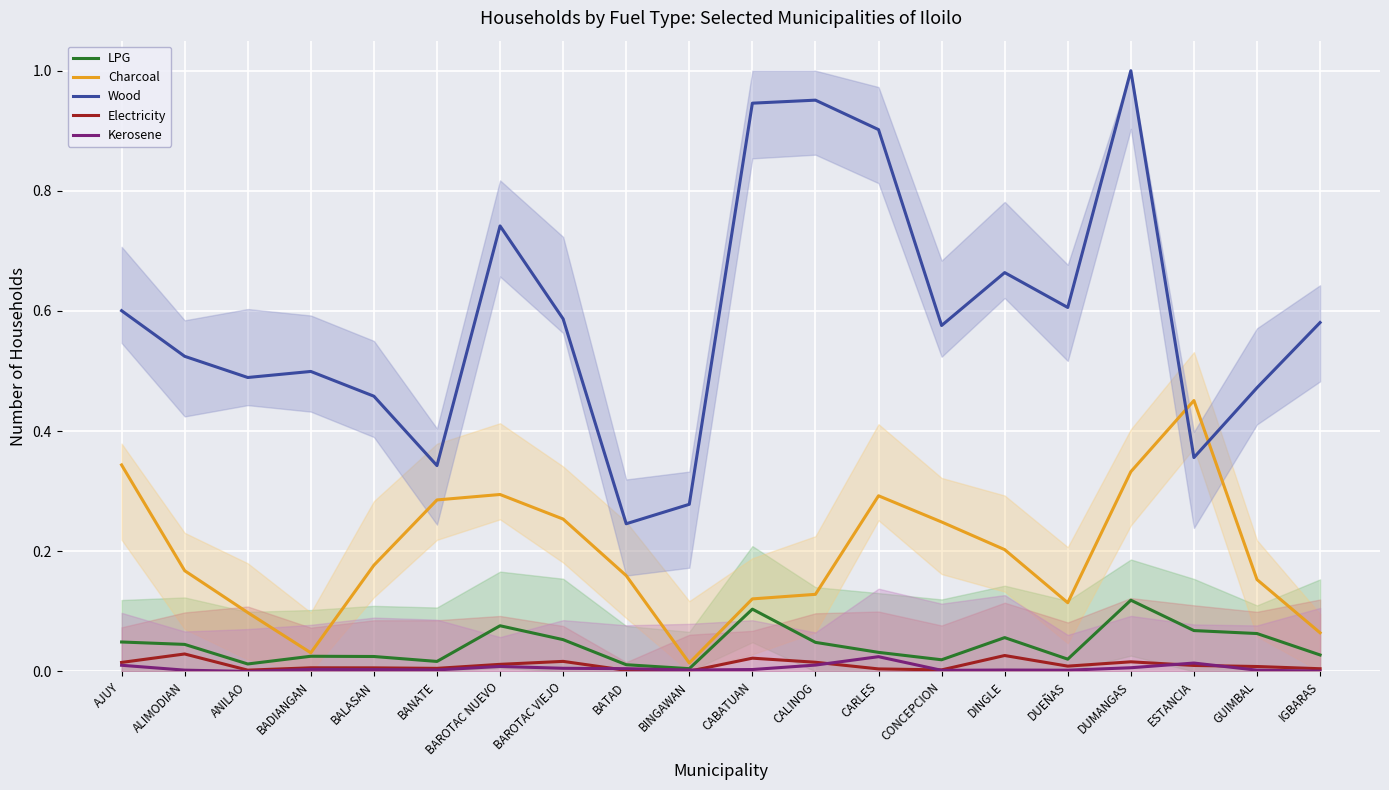

After their last crossing, which series has the higher values: Charcoal or Wood?

Wood